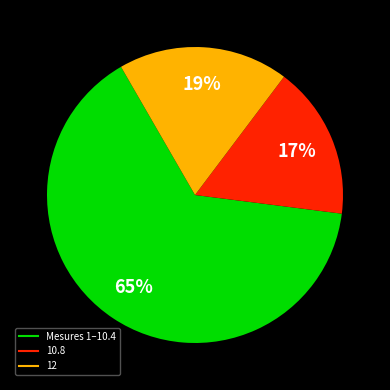

To the nearest percent, what is the difference between the largest and smallest slice percentages?

48%